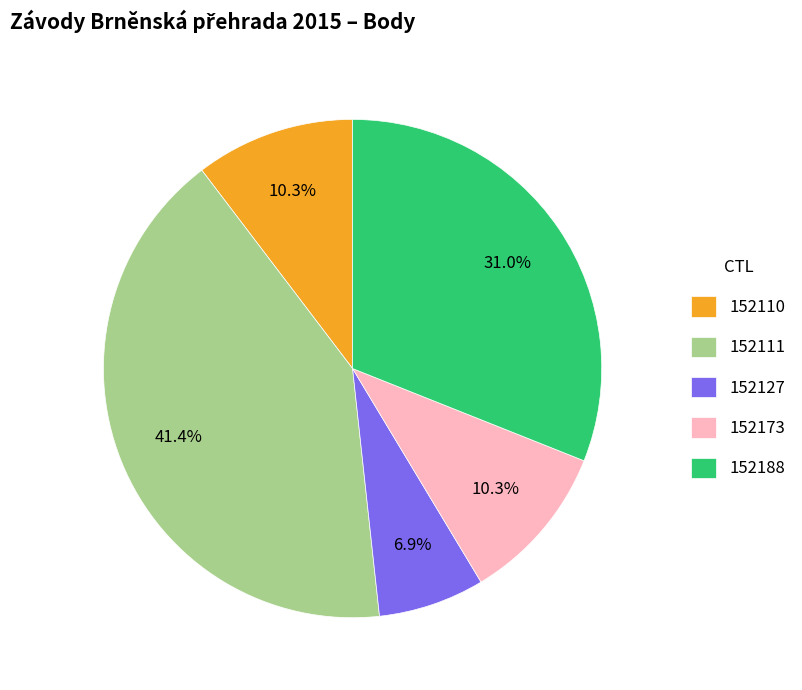

Between 152188 and 152173, which is larger?

152188